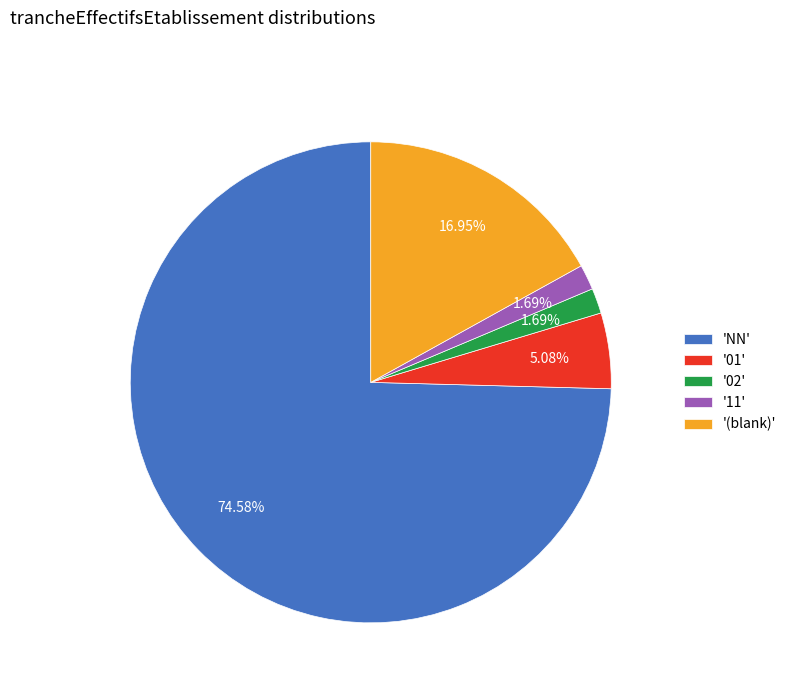

Which category has the biggest portion of the pie?

'NN'